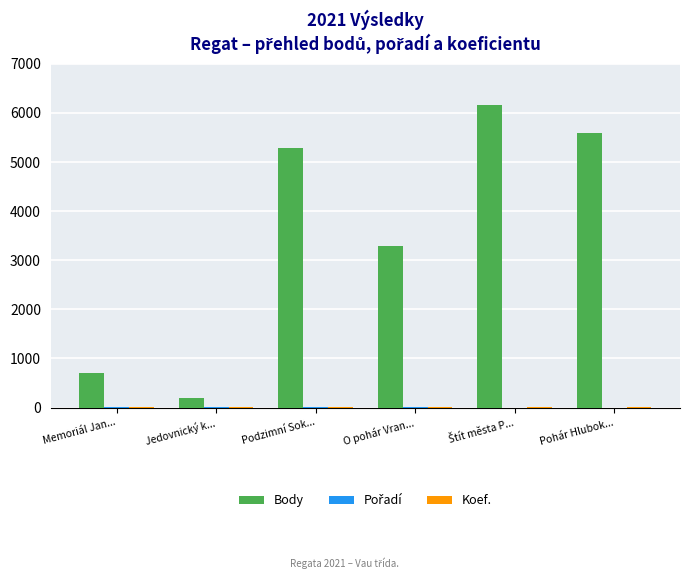

Which series has the largest total across all categories?

Body